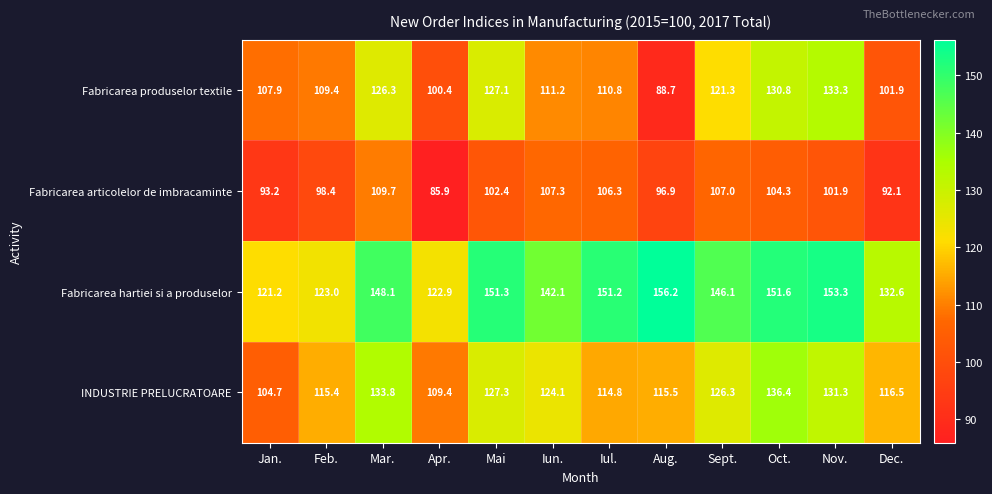

Is it true that Fabricarea produselor textile equals 193.8 at Mai?

False